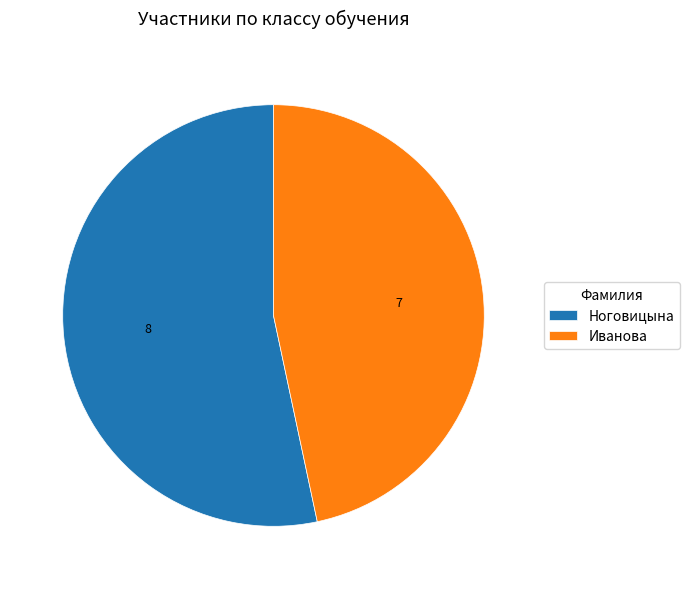

Rank the categories by value from lowest to highest.

Иванова, Ноговицына